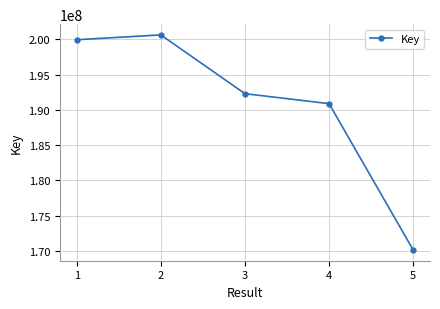

At which label does the data first exceed 192284091?

1